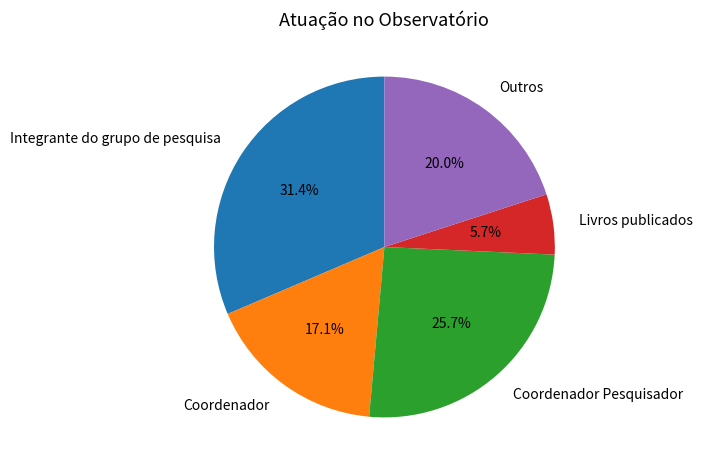

Is there a majority slice in this chart?

No